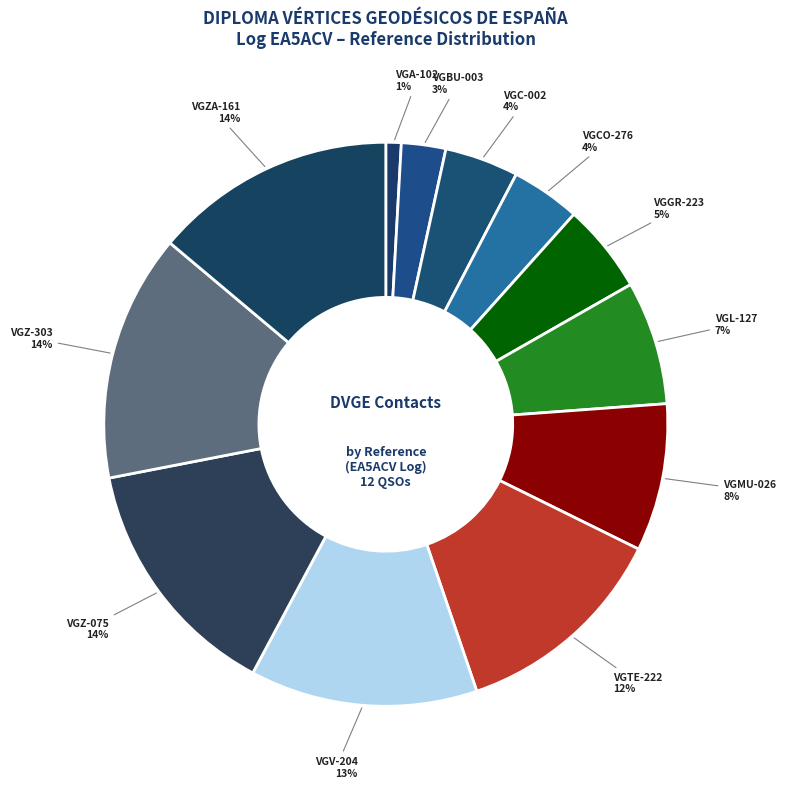

To the nearest percent, what is the difference between the VGL-127 and VGTE-222 slice percentages?

5%